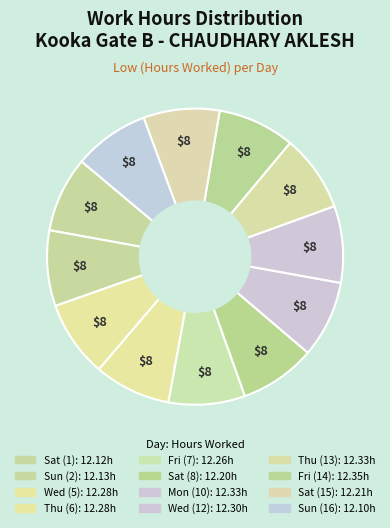

Approximately how many times larger is the value at Sat (1) compared to Sat (15)?

1.0